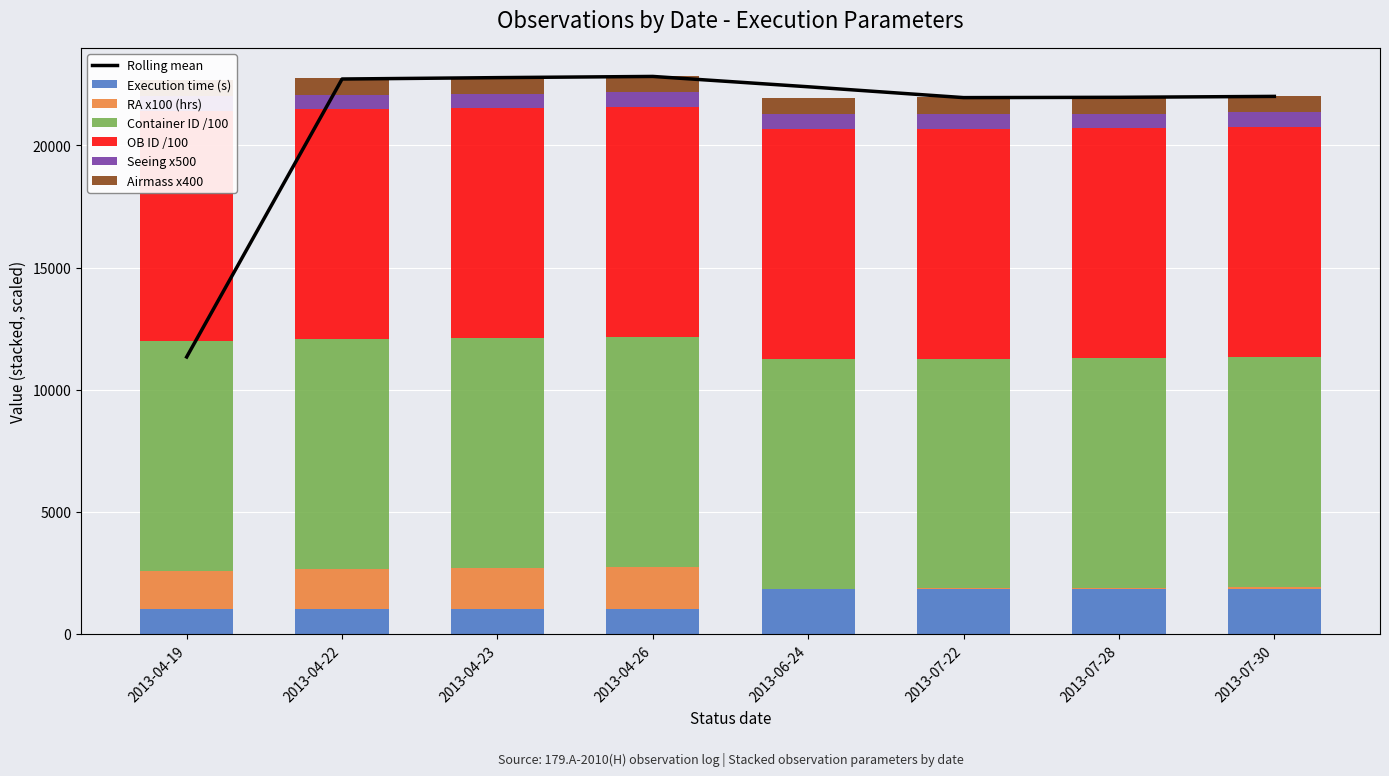

Which category has the lowest value in the OB ID series?

2013-04-19